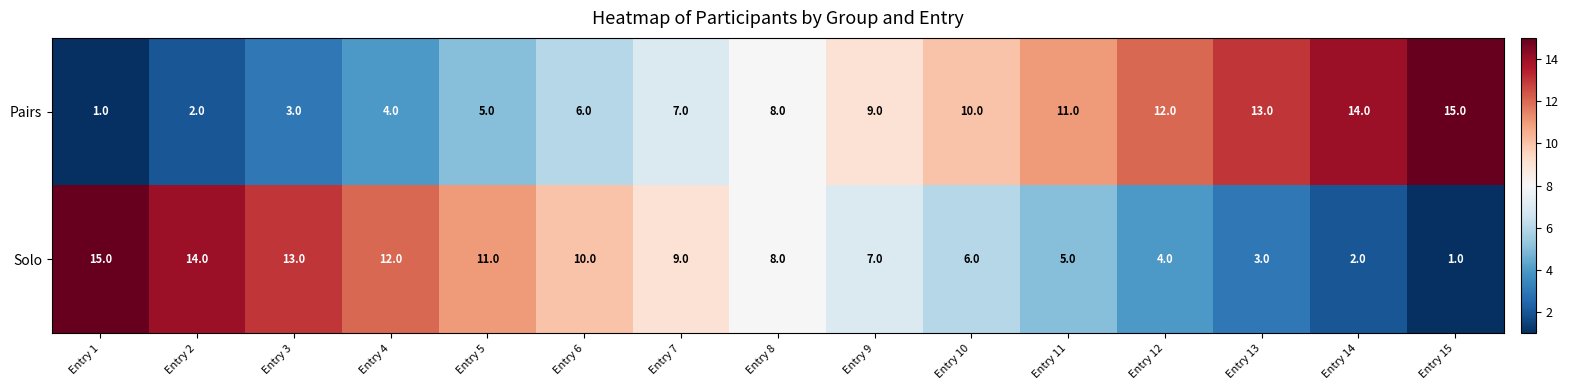

What is the total value across all series at Entry 4?

16